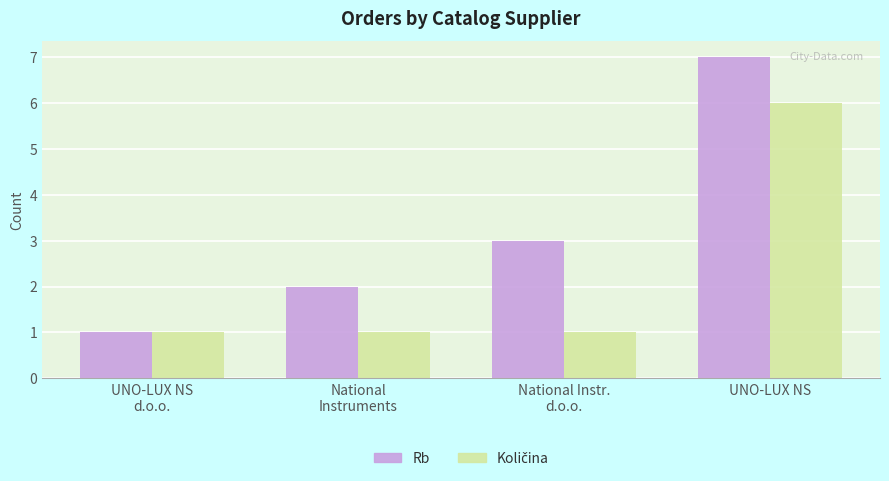

Which category has the highest value across all series?

UNO-LUX NS